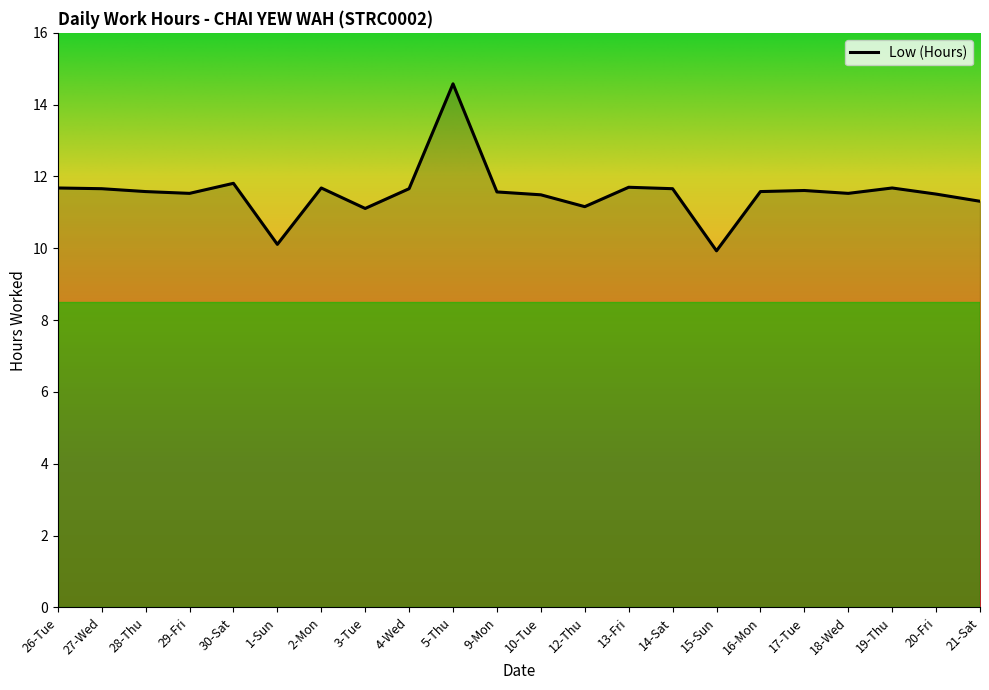

What is the difference between the values at 15-Sun and 27-Wed?

1.7